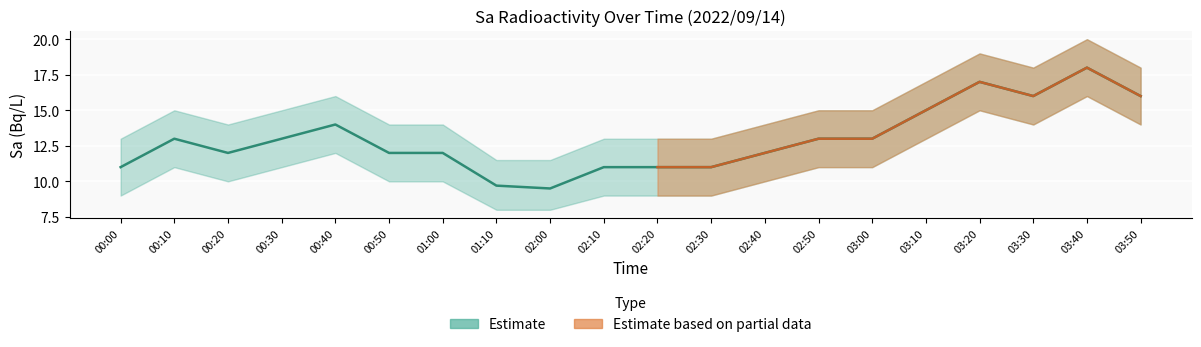

How many values are between 11 and 15?

14